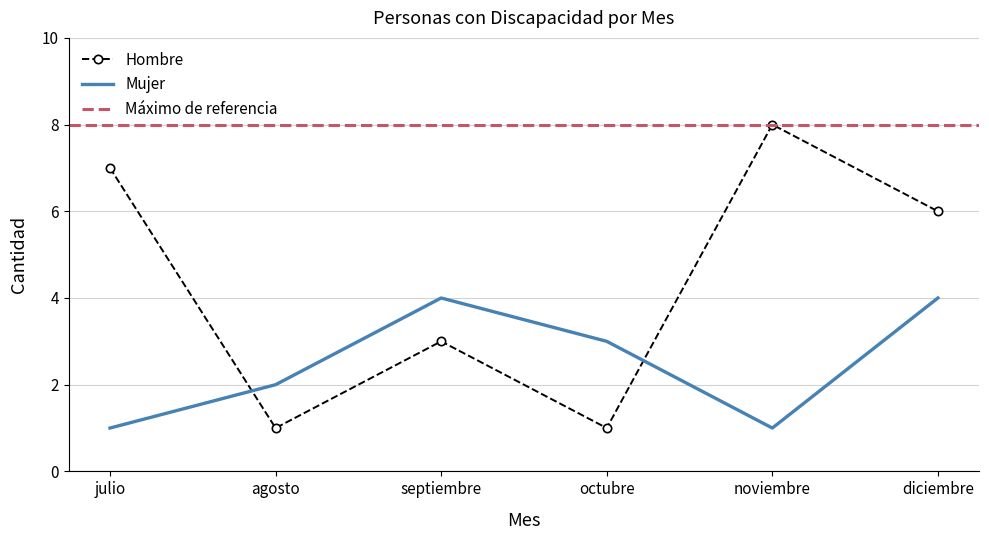

At julio, list the series in order from largest to smallest.

Hombre, Mujer